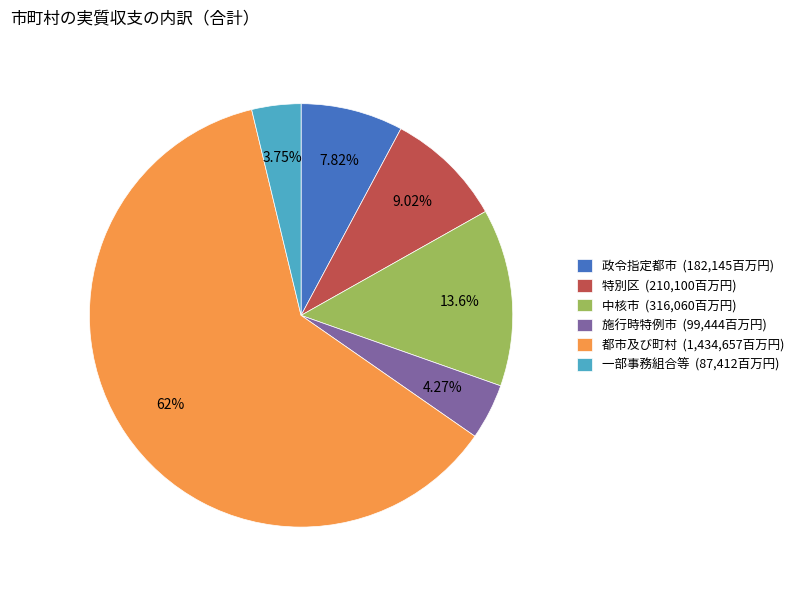

Is there a majority slice in this chart?

Yes